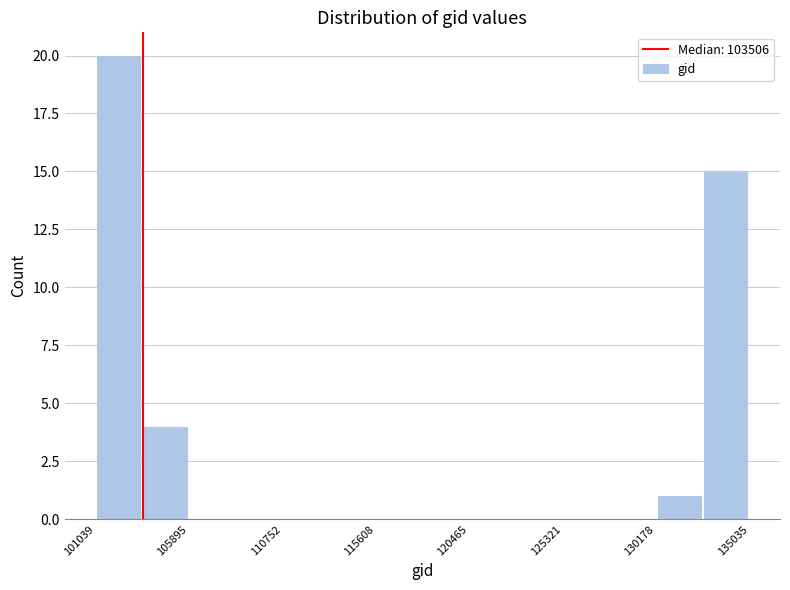

How tall is the bar that spans 132500 to 135000 on the x-axis? Neither the bar edges nor the heights are printed on the chart, so give them approximately, as read against the axes.

15